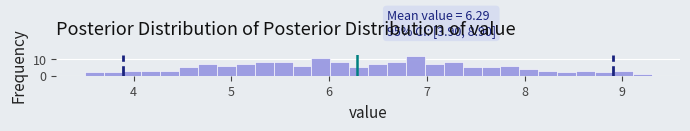

Around what value on the x-axis is the tallest bar? Give the approximate position of its centre, as read against the axis.

6.9